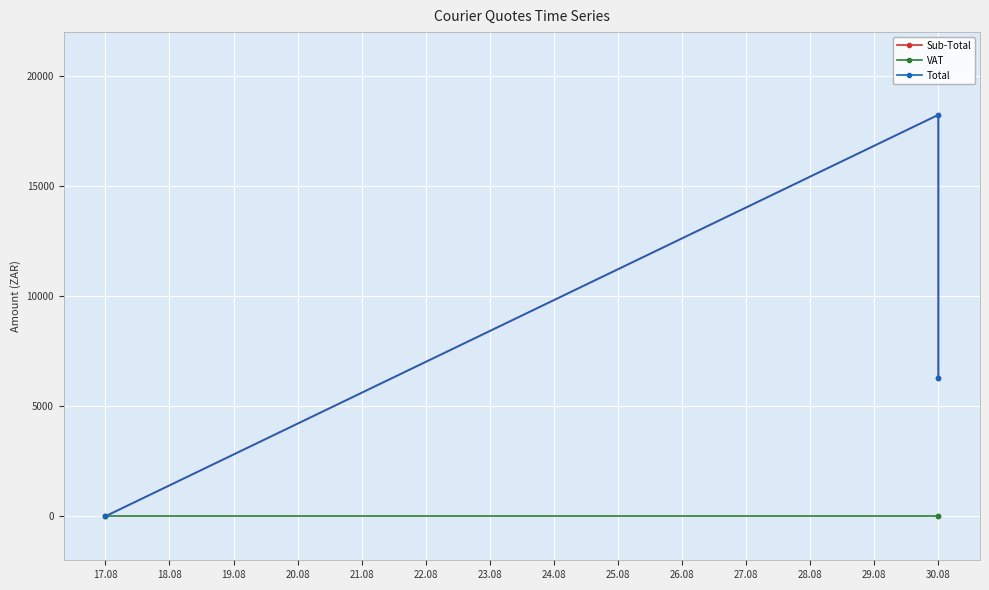

How many lines are shown in the chart?

3